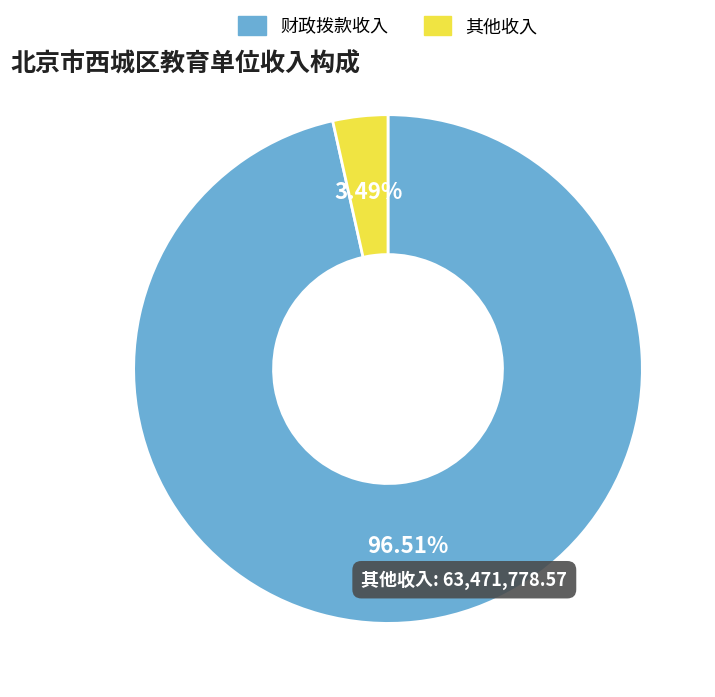

What is the largest slice in the pie chart?

财政拨款收入